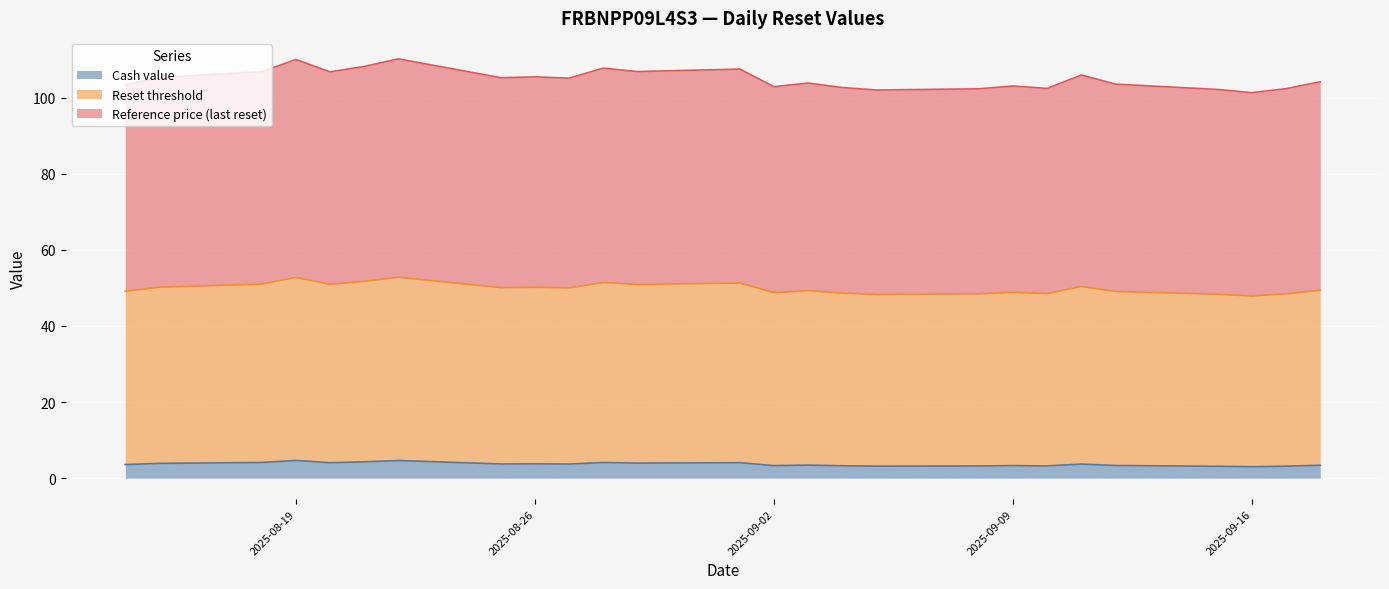

What is the maximum value for Cash value?

4.7